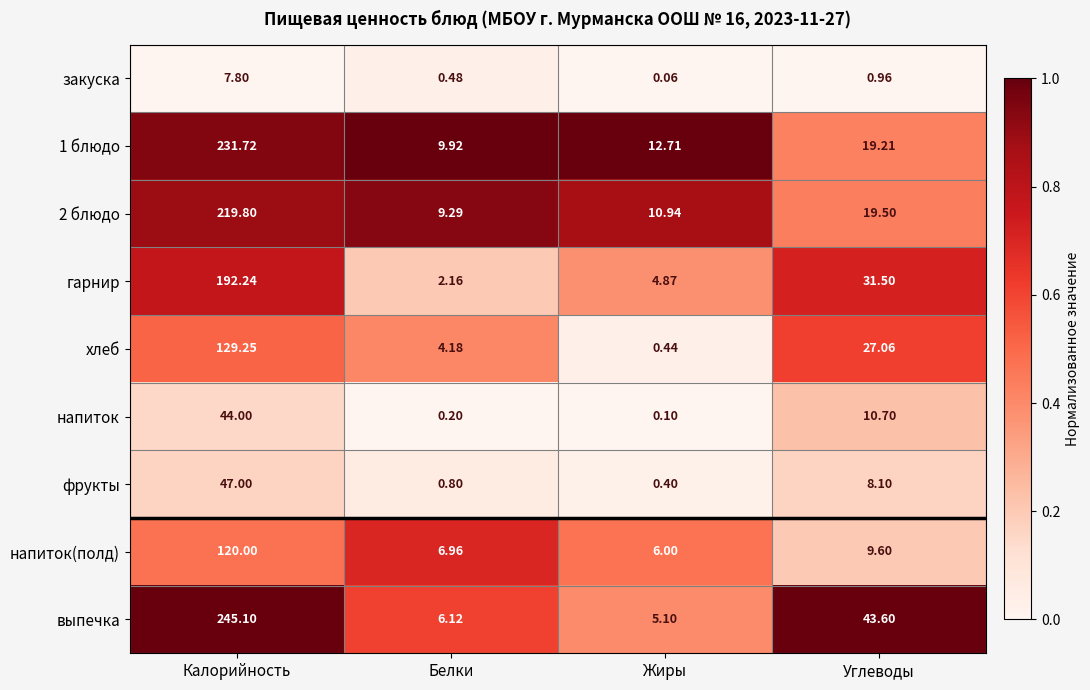

Which series changed the most between Калорийность and Углеводы?

1 блюдо